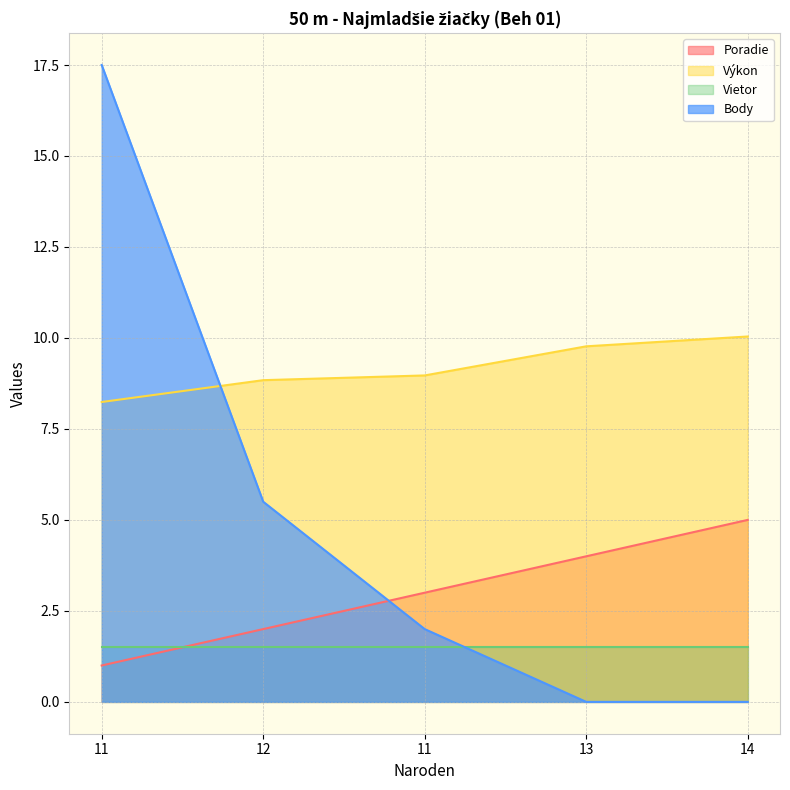

True or false: Body has a value of 8.6 at 12.

False